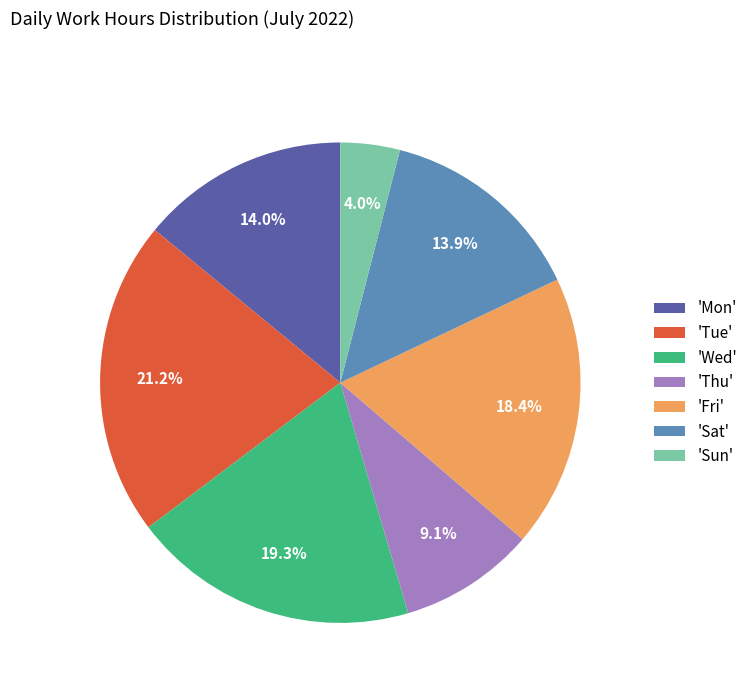

Is the sum of 'Tue' and 'Fri' greater than half?

No